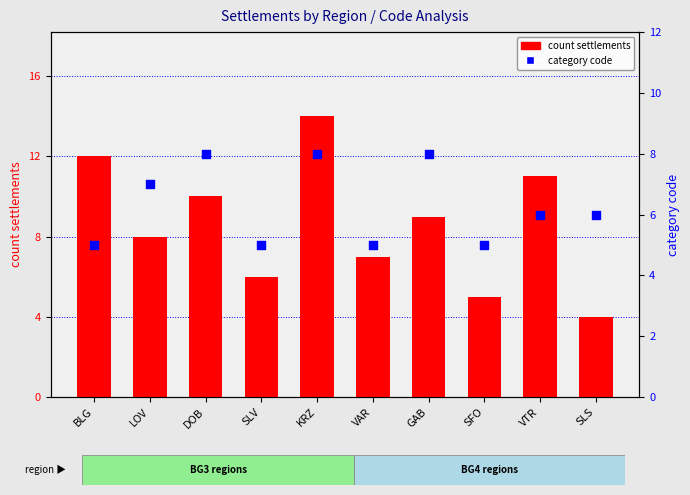

At which category is the sum across all series the highest?

KRZ